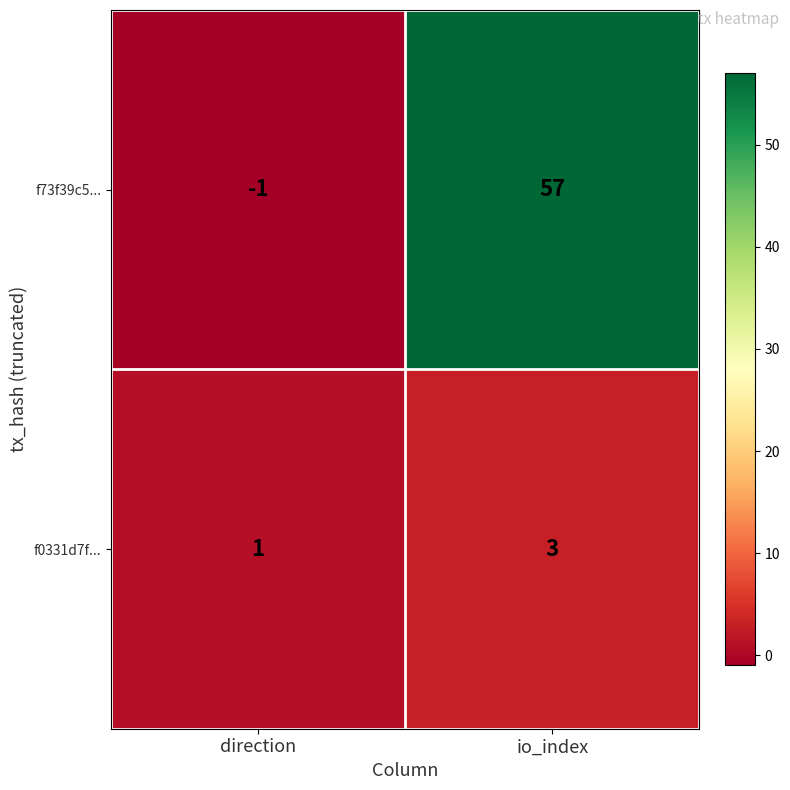

Is it true that f73f39c5... equals 0 at direction?

False